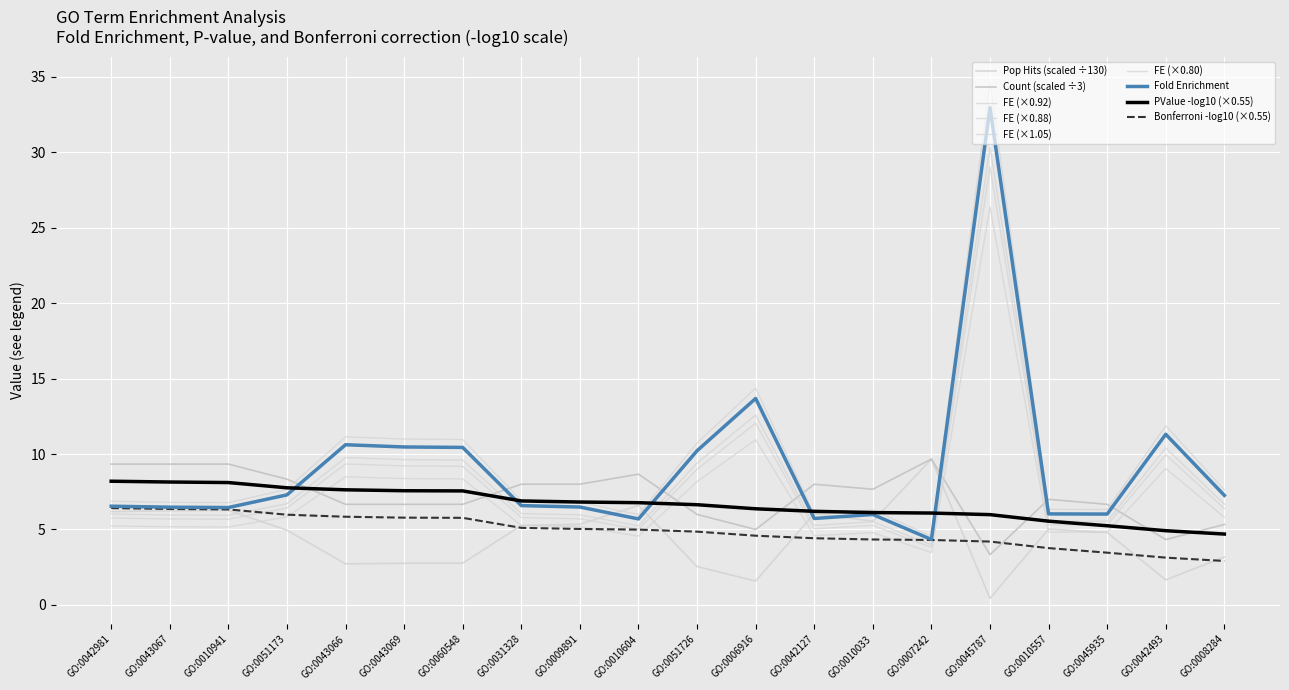

How many lines are shown in the chart?

9